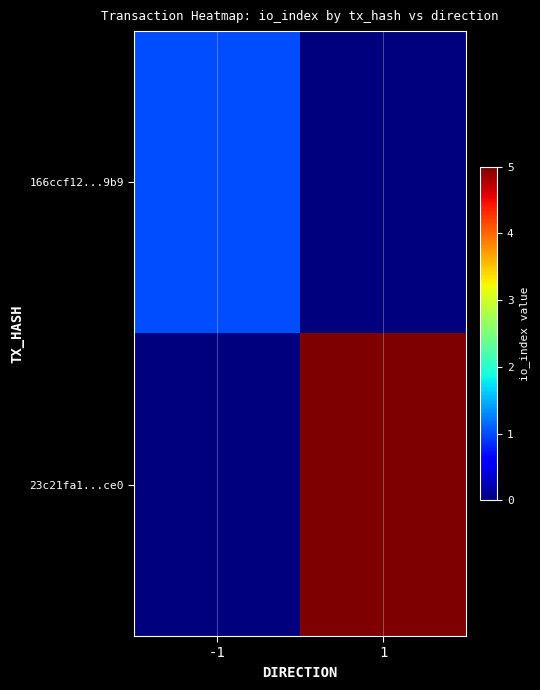

At which category is the sum across all series the highest?

1